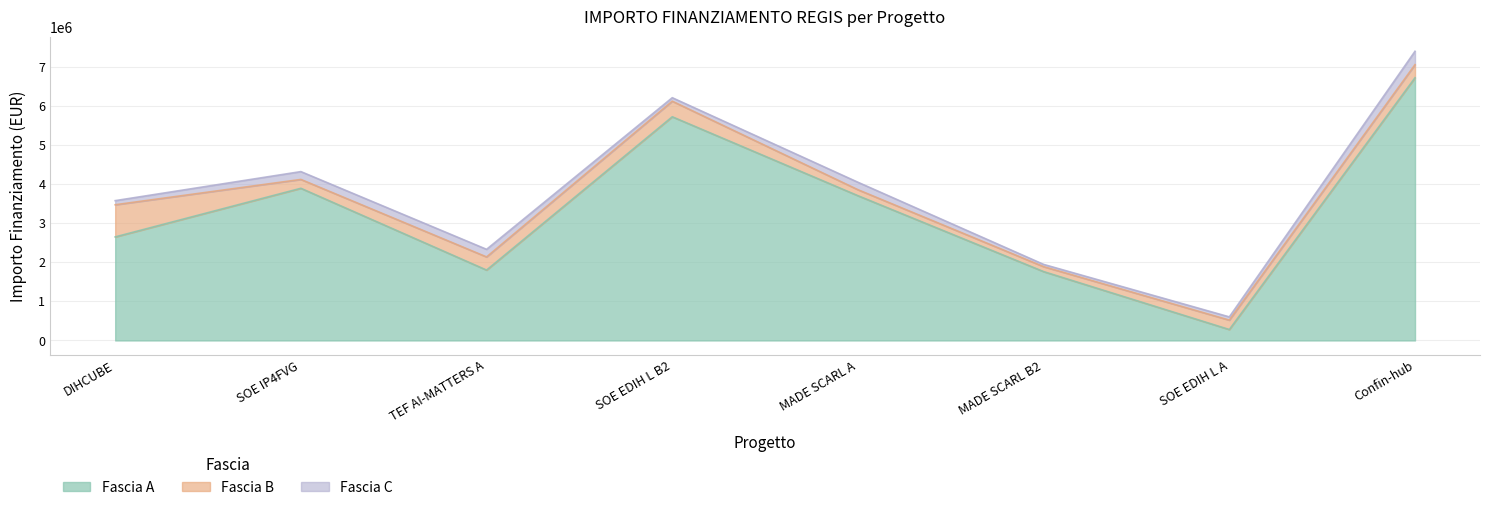

True or false: Fascia C and Fascia A cross at least once.

False